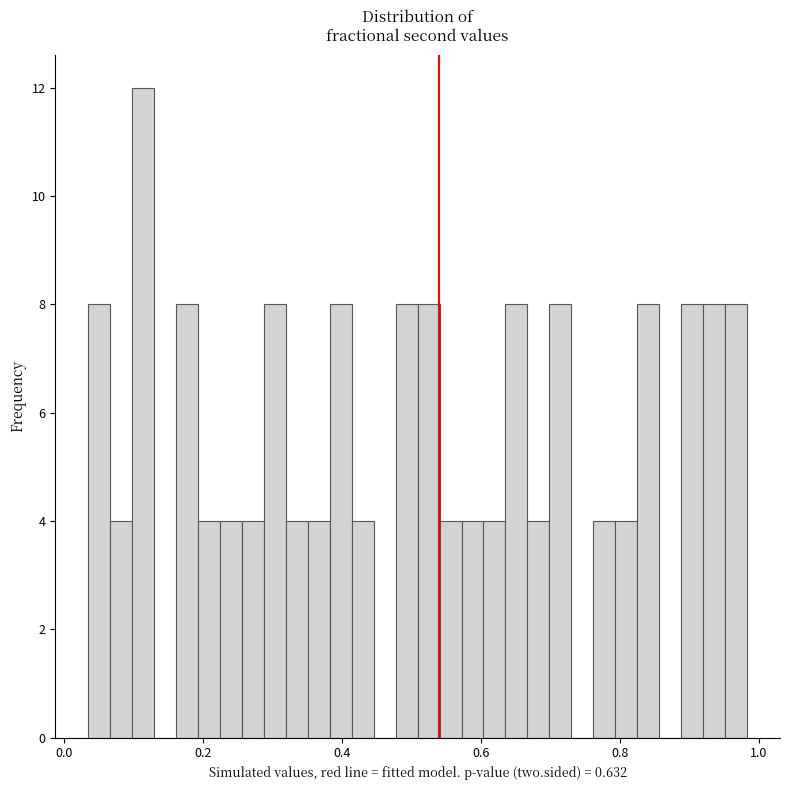

Around what value on the x-axis is the tallest bar? Give the approximate position of its centre, as read against the axis.

0.12